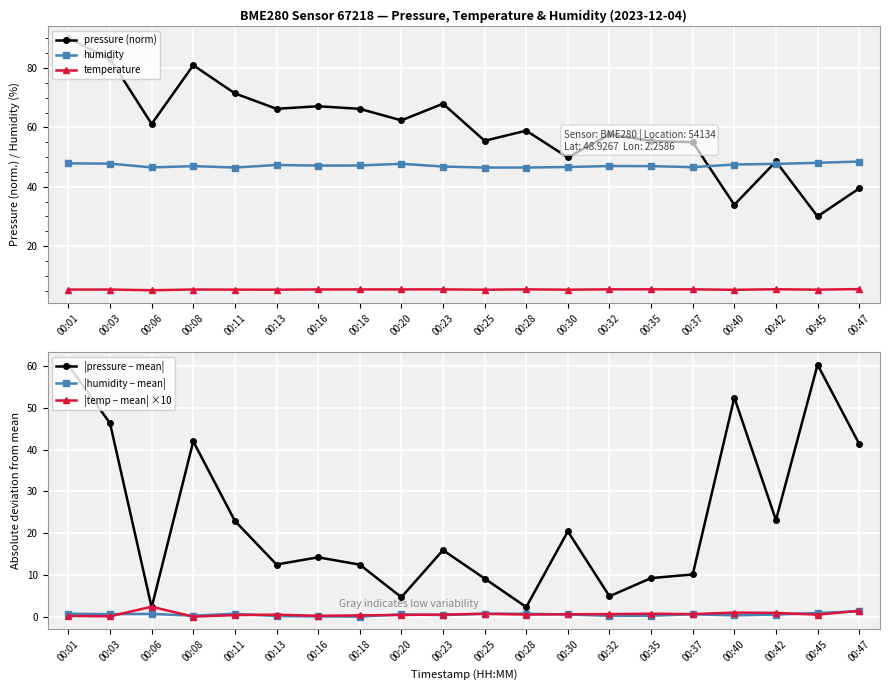

True or false: |pressure − mean| and |temp − mean| ×10 cross at least once.

True